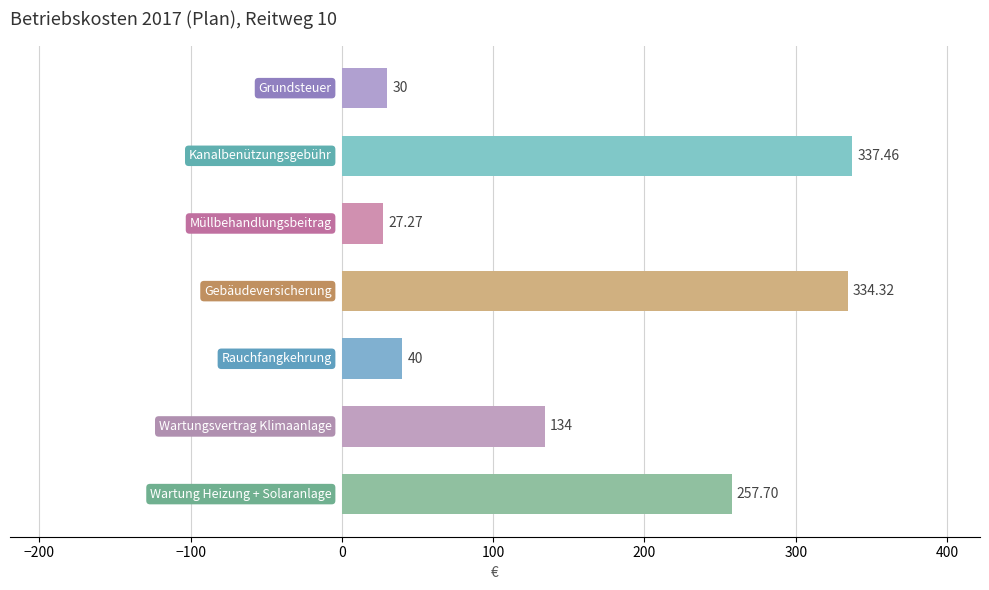

What is the difference between the maximum and second lowest values?

307.5